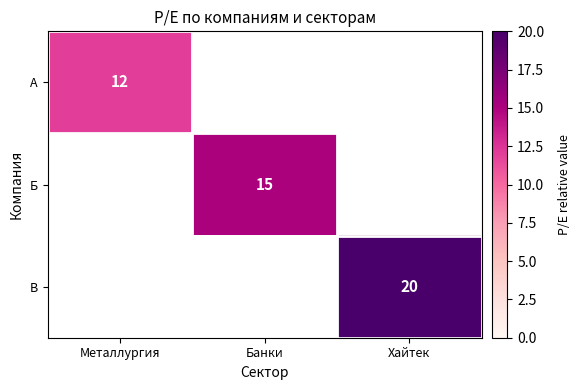

Count the number of categories in the chart.

3